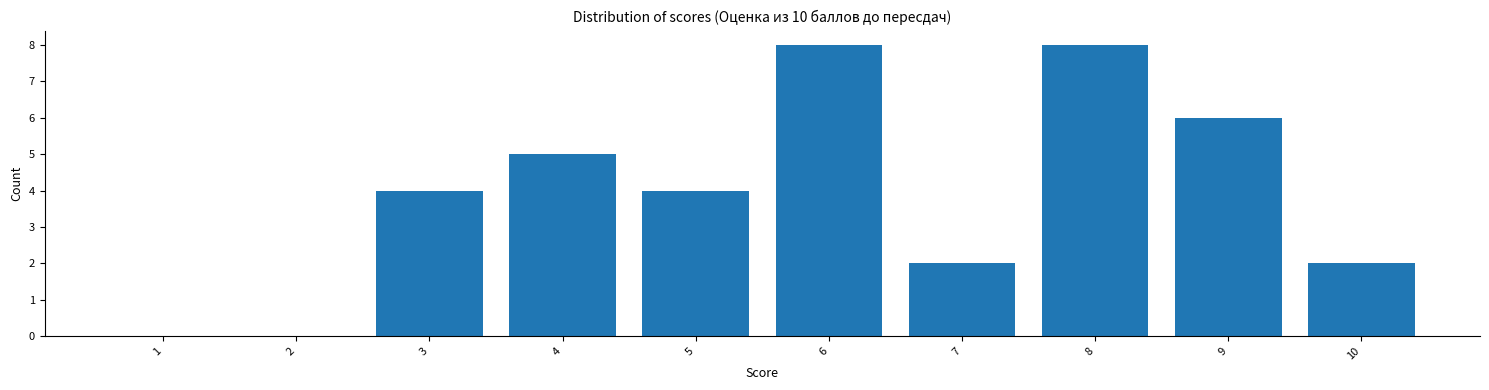

Reading left to right, what are all the values shown in this chart?

1=0	2=0	3=4	4=5	5=4	6=8	7=2	8=8	9=6	10=2